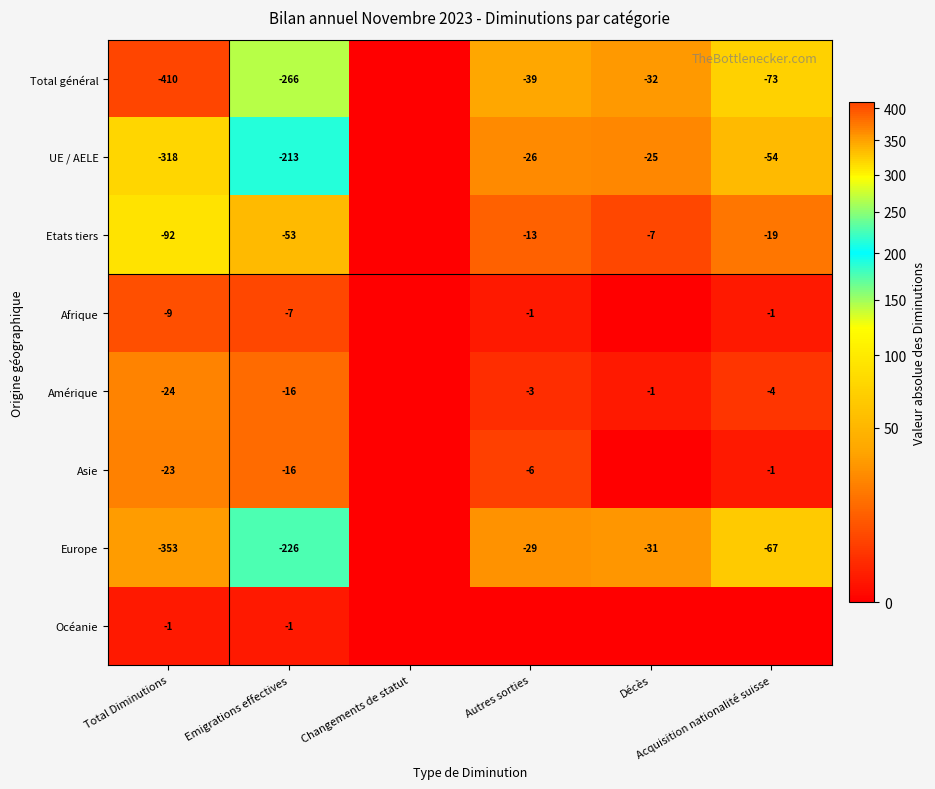

Which category has the lowest value in the Océanie series?

Changements de statut